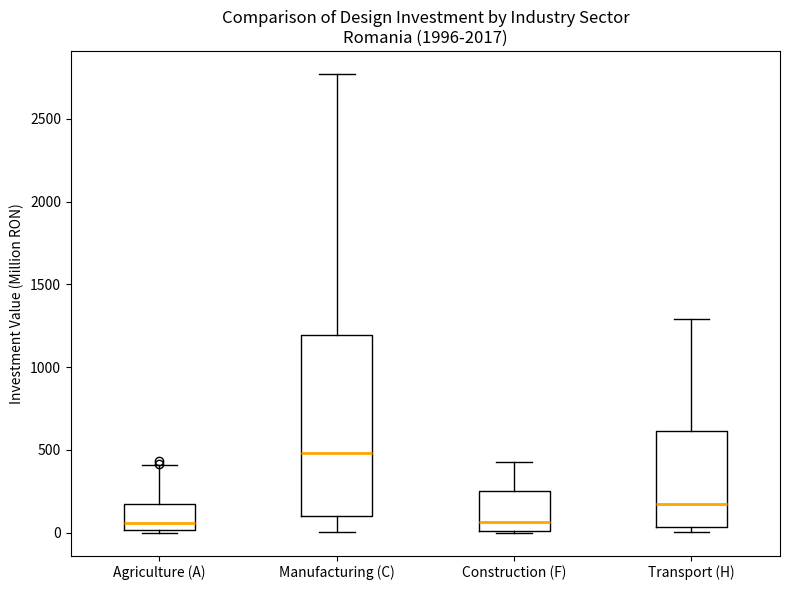

Which box is the tallest, from its lower edge to its upper edge?

Manufacturing (C)